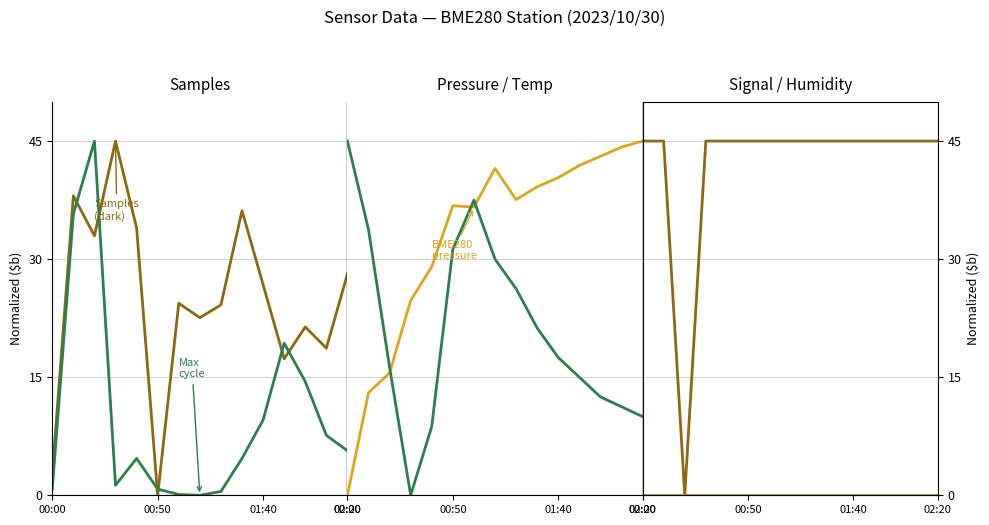

What position from the right is 00:00?

15